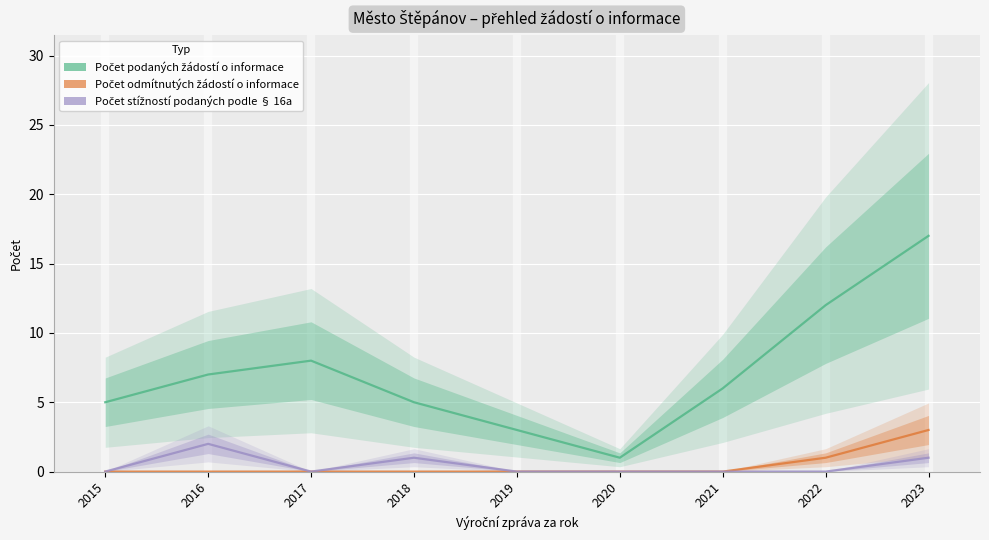

What is the sum of all Počet podaných žádostí o informace values?

64